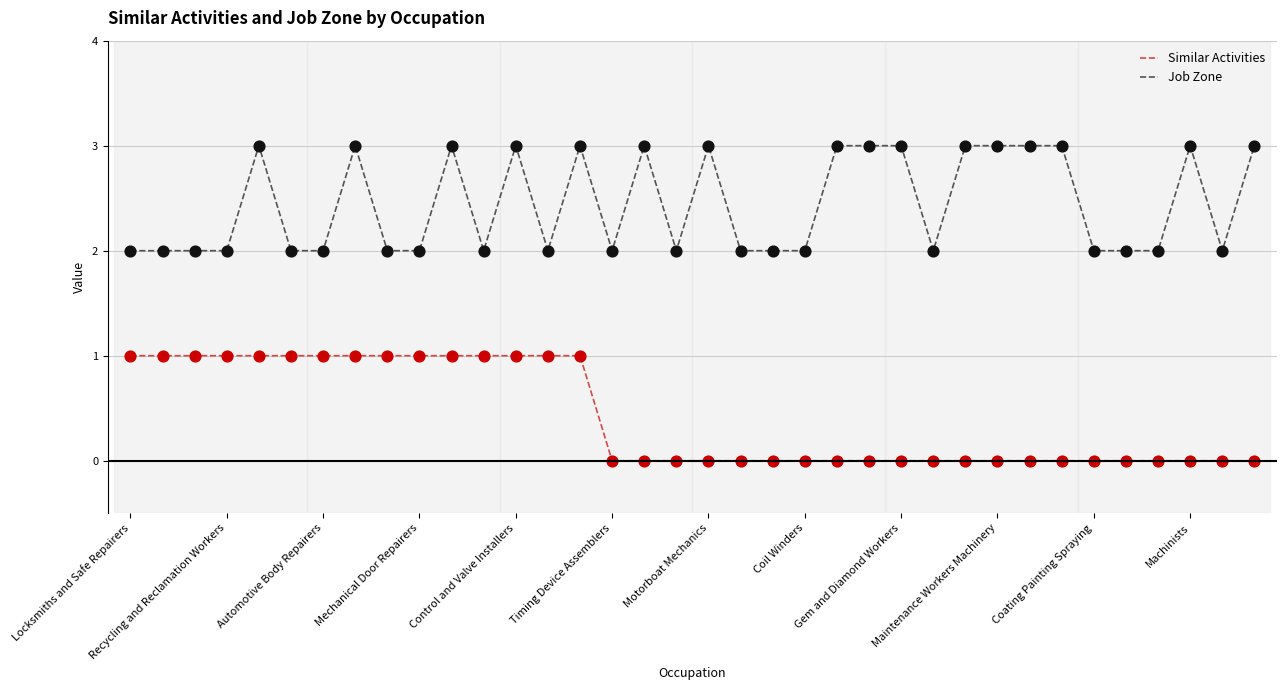

List the series in order of their overall mean, highest first.

Job Zone, Similar Activities